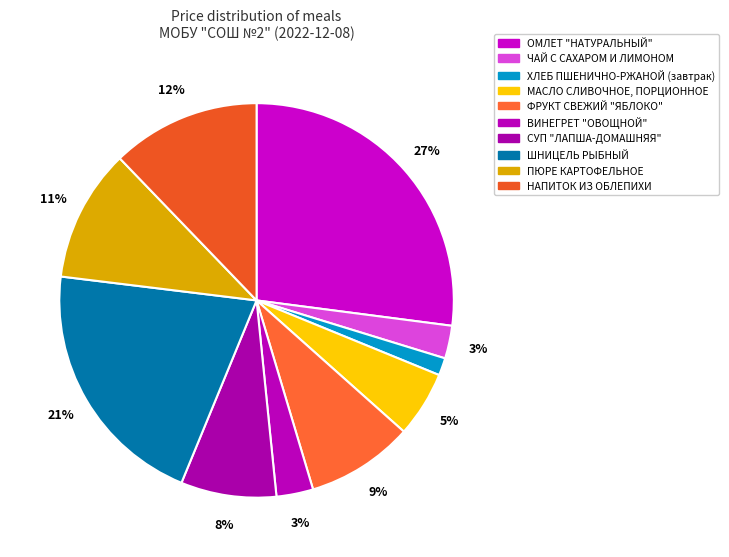

The ЧАЙ С САХАРОМ И ЛИМОНОМ slice represents 3% of the pie. True or false?

True